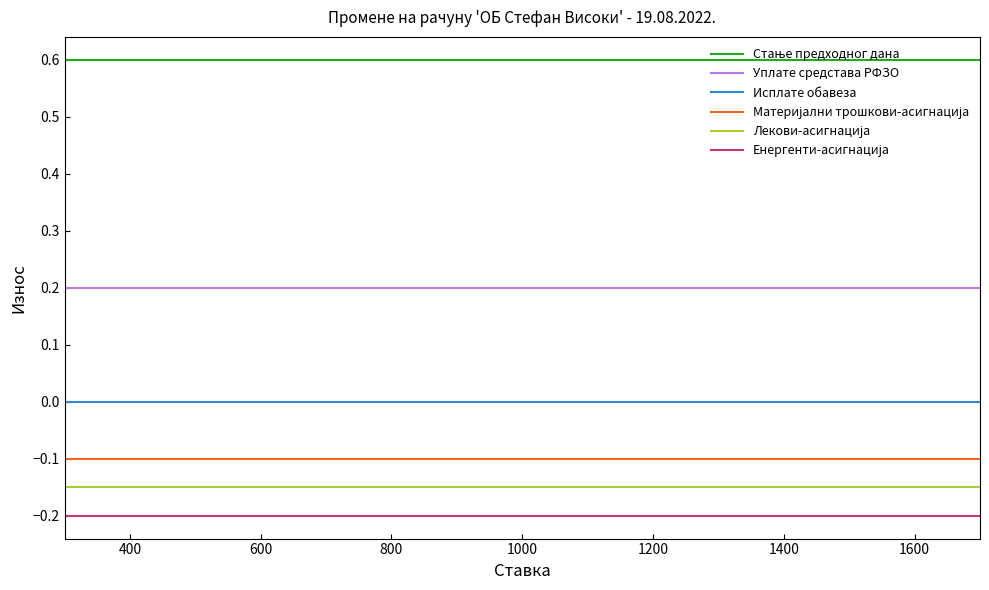

True or false: Исплате обавеза and Уплате средстава РФЗО intersect in this chart.

False